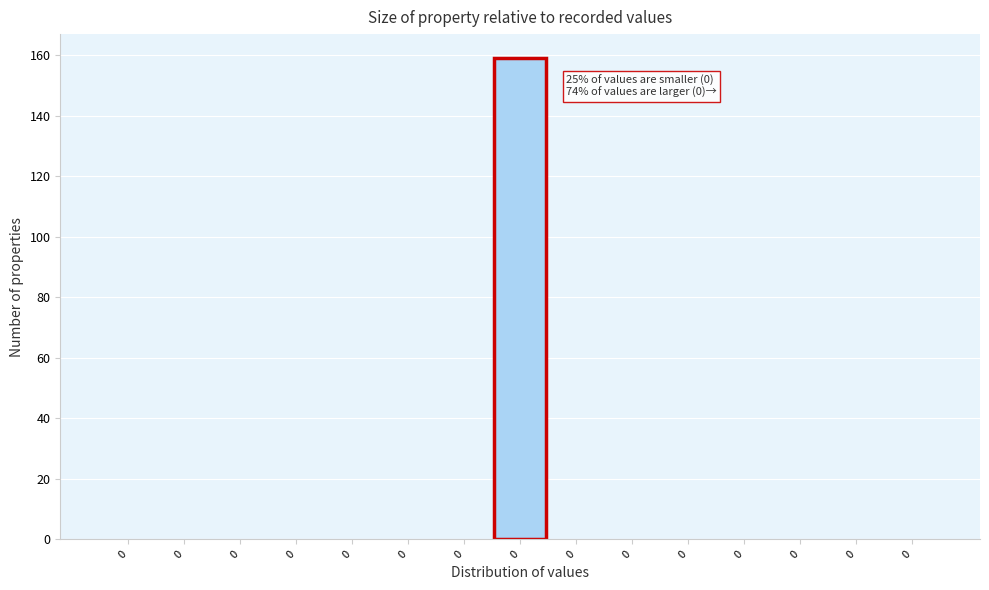

How many series are shown in this chart?

1